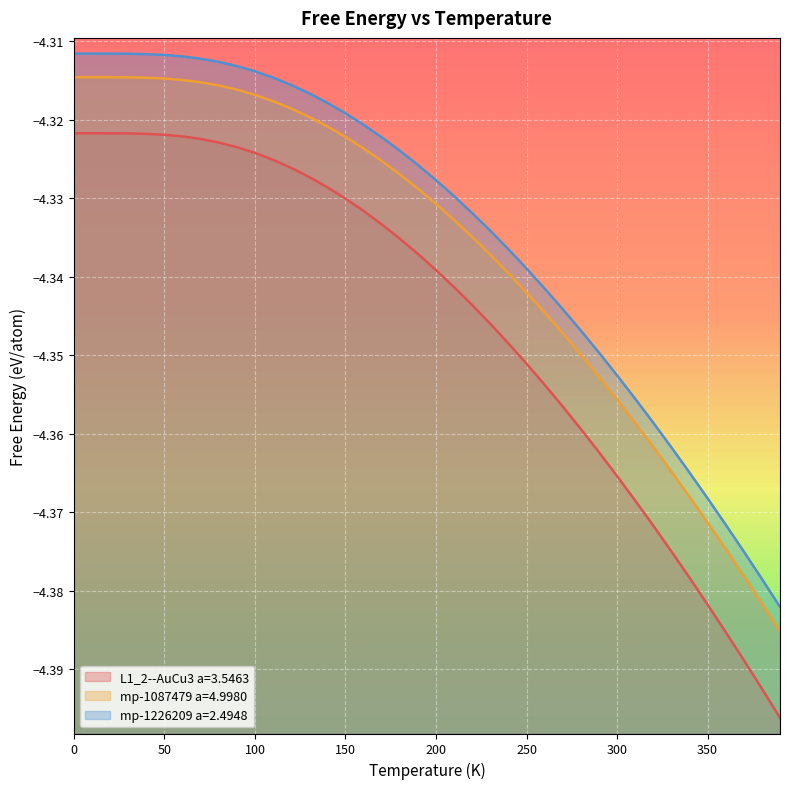

True or false: mp-1087479 a=4.9980 has a value of -4.3 at 130.0.

True